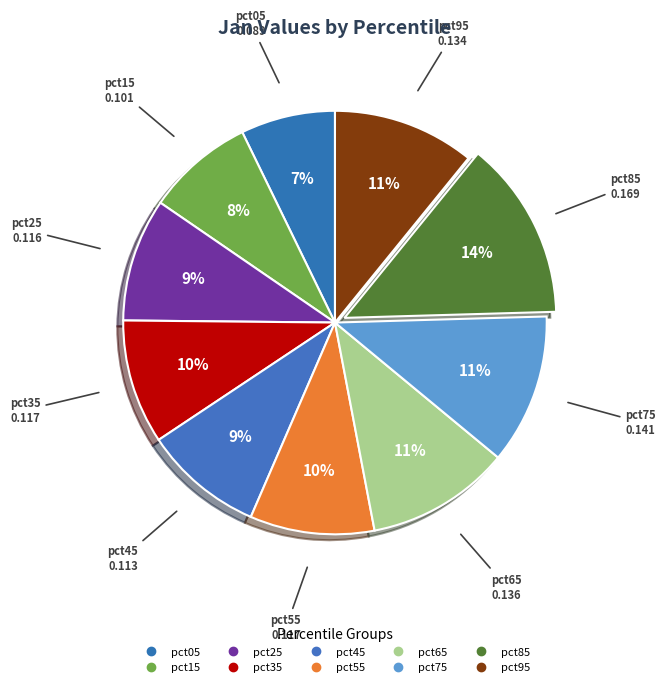

What percentage is the pct65 slice, to the nearest percent?

11%